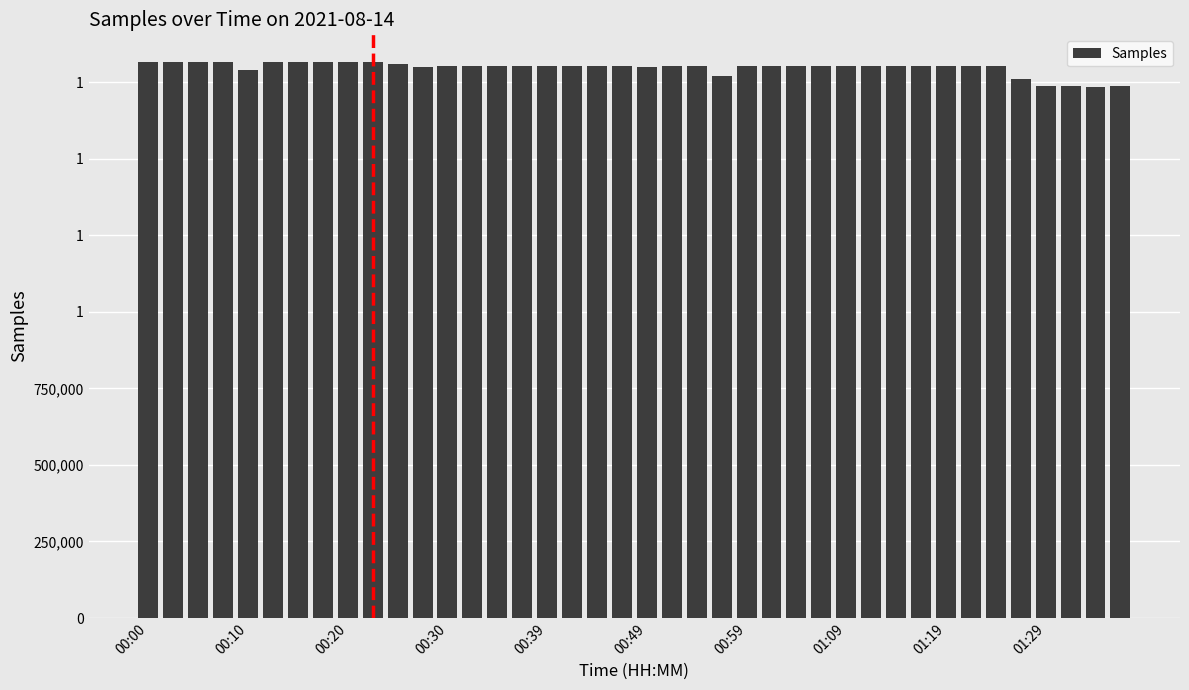

At which label is the value closest to 1775589?

23